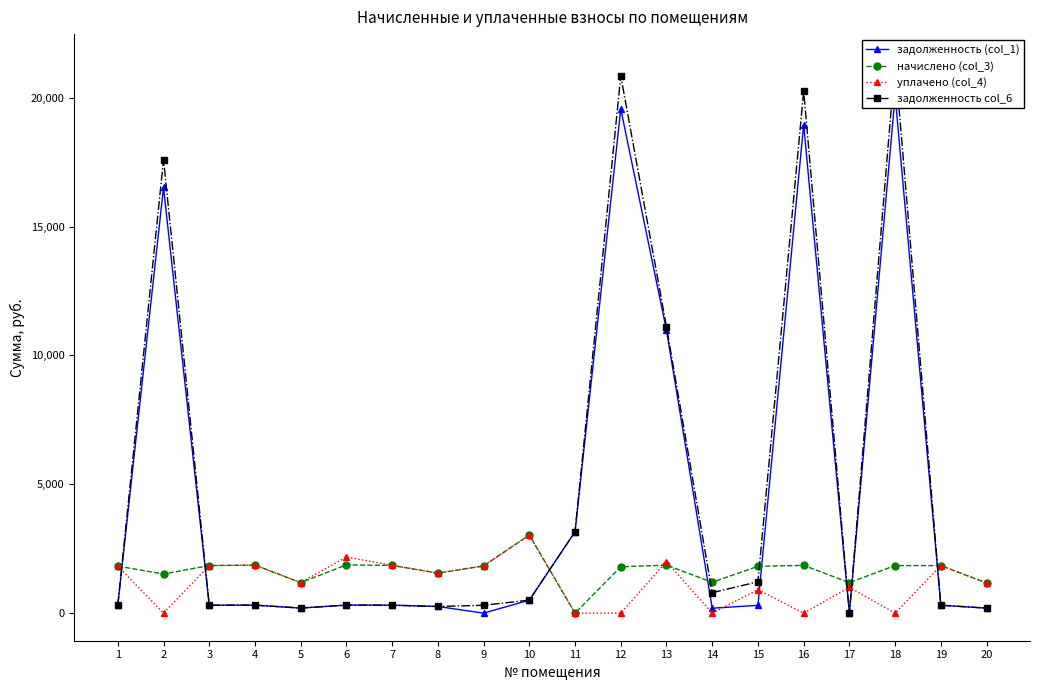

What is the total value across all series at 6?

4676.0